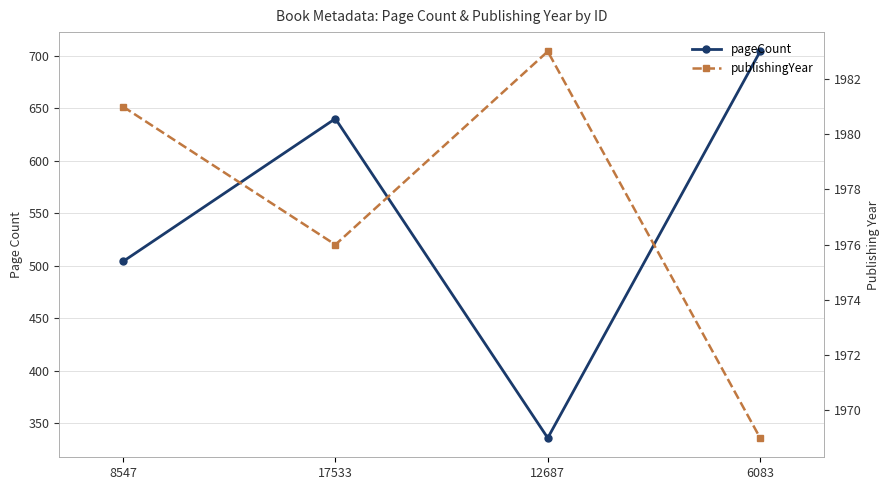

Which series has the largest total across all categories?

publishingYear